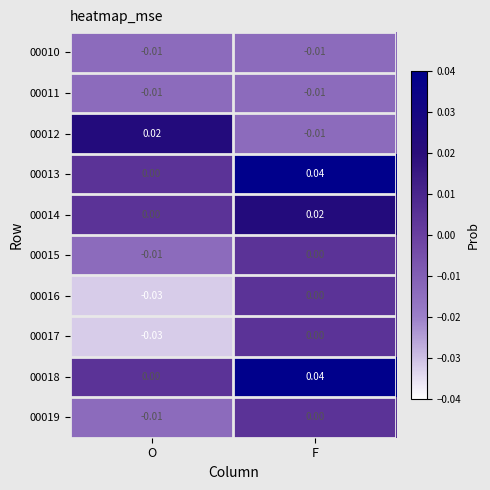

List the labels in order of 00015 value, largest first.

F, O